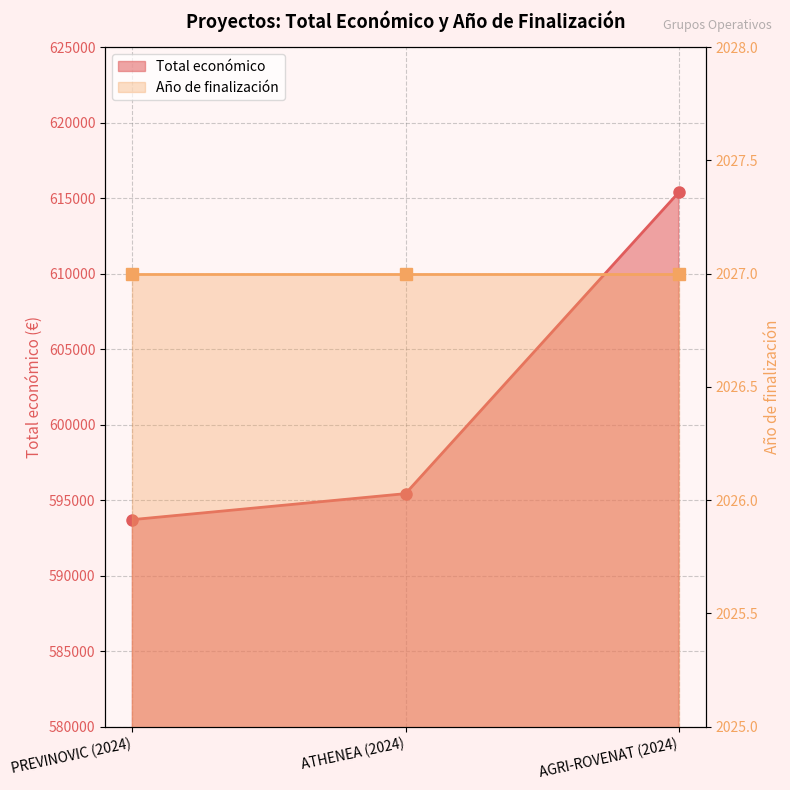

List the labels in order of value, largest first.

AGRI-ROVENAT (2024), ATHENEA (2024), PREVINOVIC (2024)